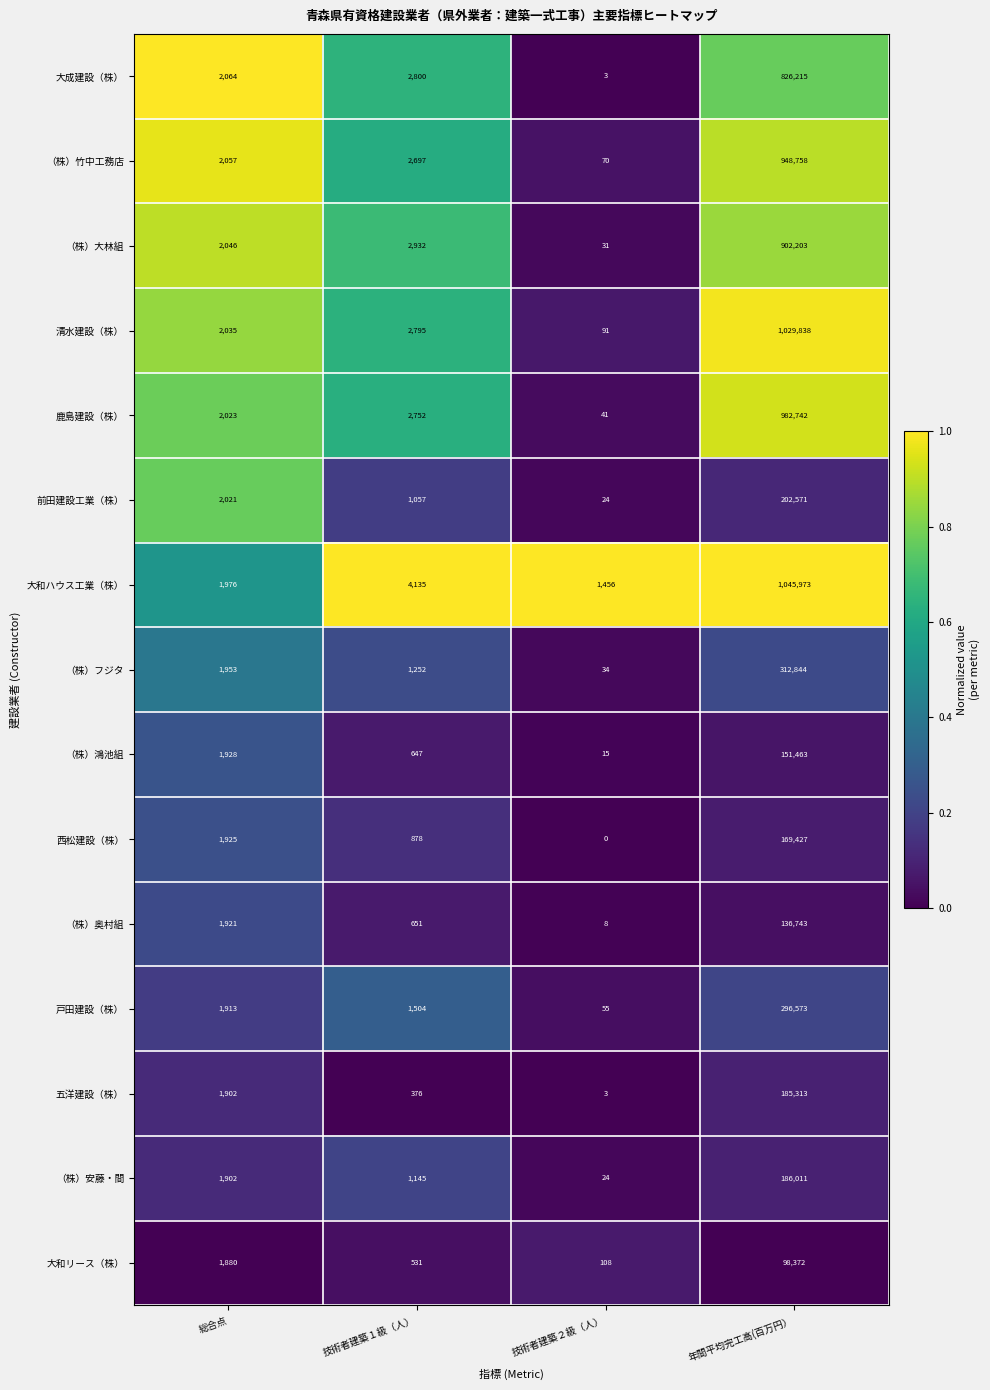

What is the difference between the highest and lowest values at 総合点?

184